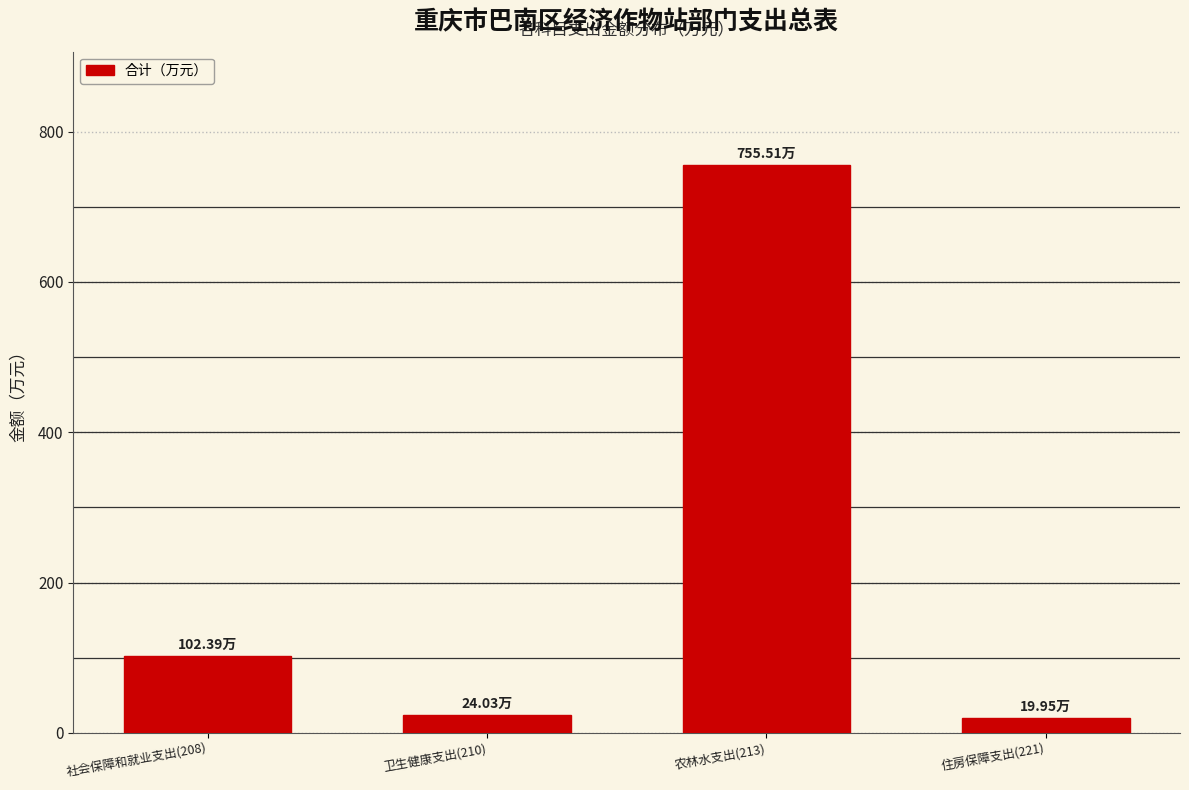

What is the sum of the values at 社会保障和就业支出(208) and 卫生健康支出(210)?

126.4